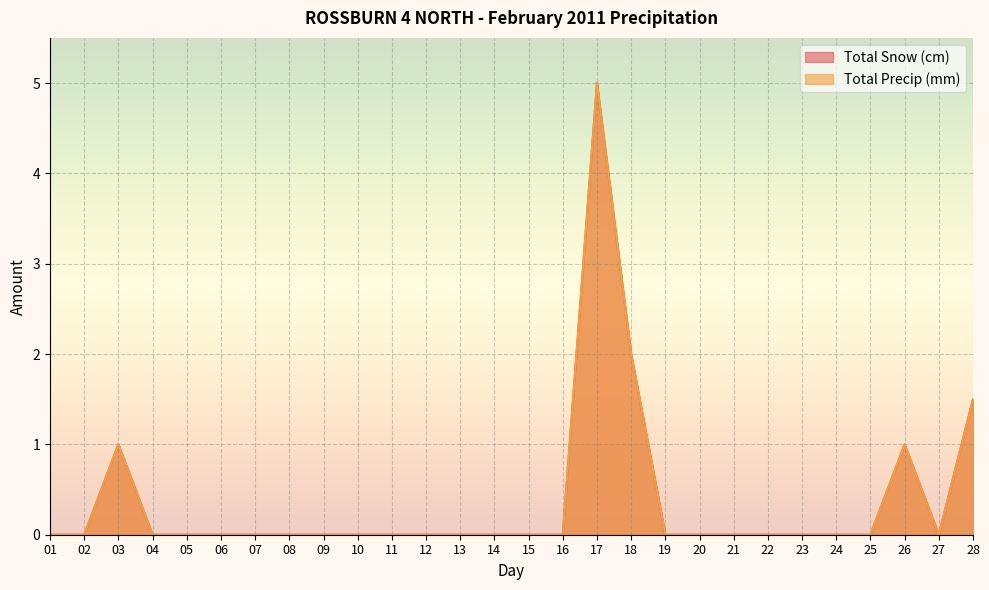

What is the difference between the second highest and second lowest values in the Total Precip (mm) series?

2.0